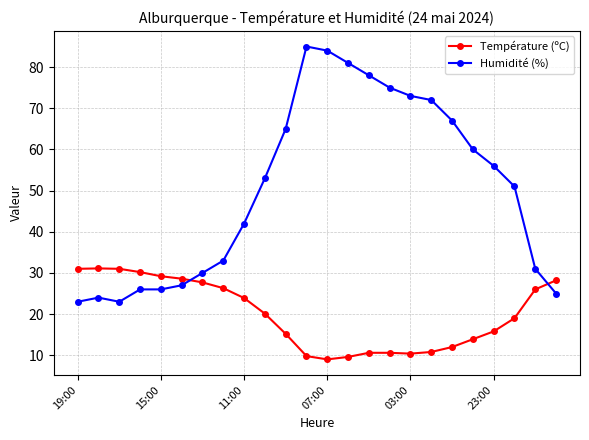

True or false: Température (ºC) and Humidité (%) cross at least once.

True